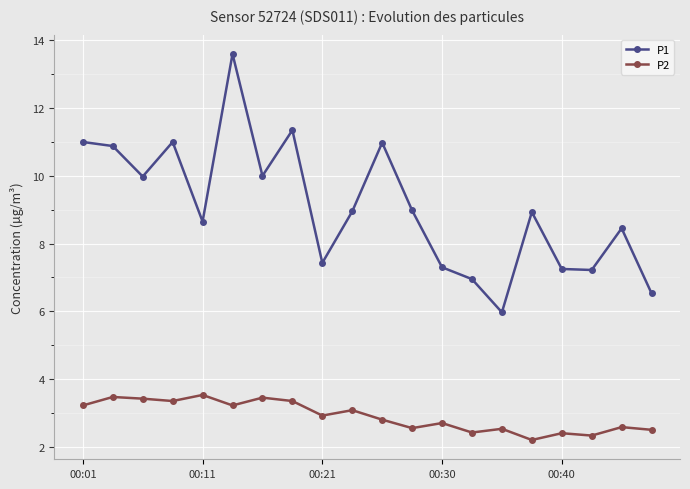

What are all the series names shown in the legend?

P1, P2